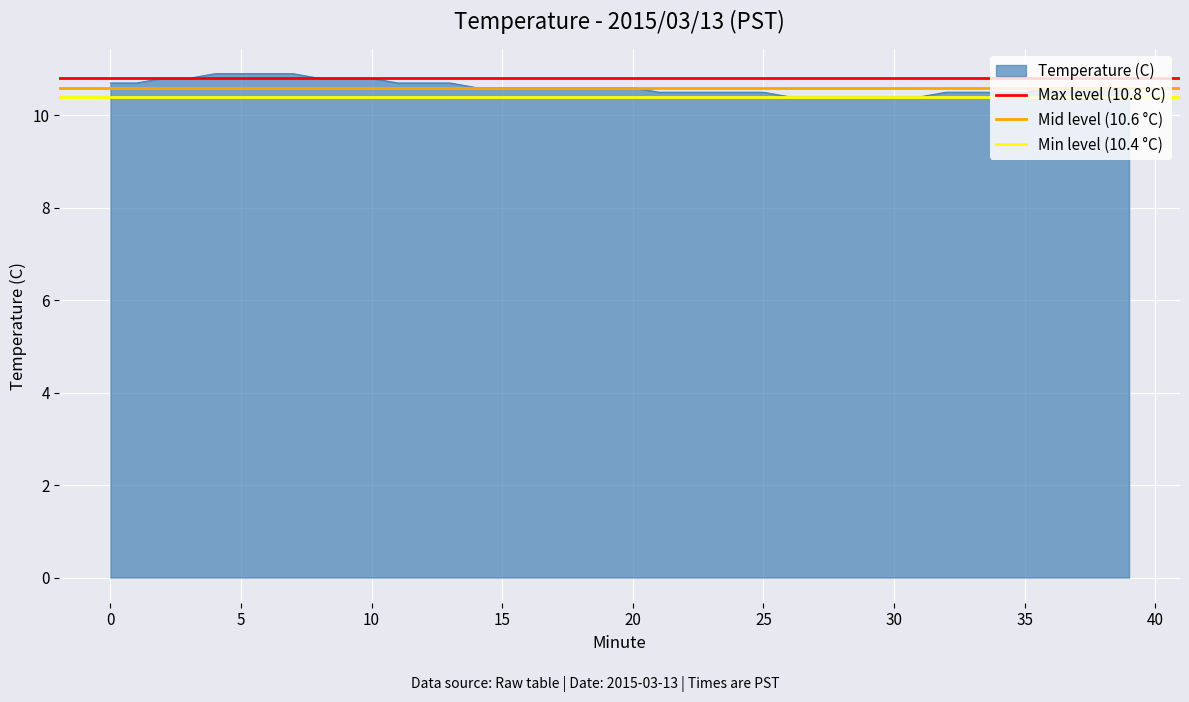

What is the sum of all Max level (10.8 °C) values?

21.6